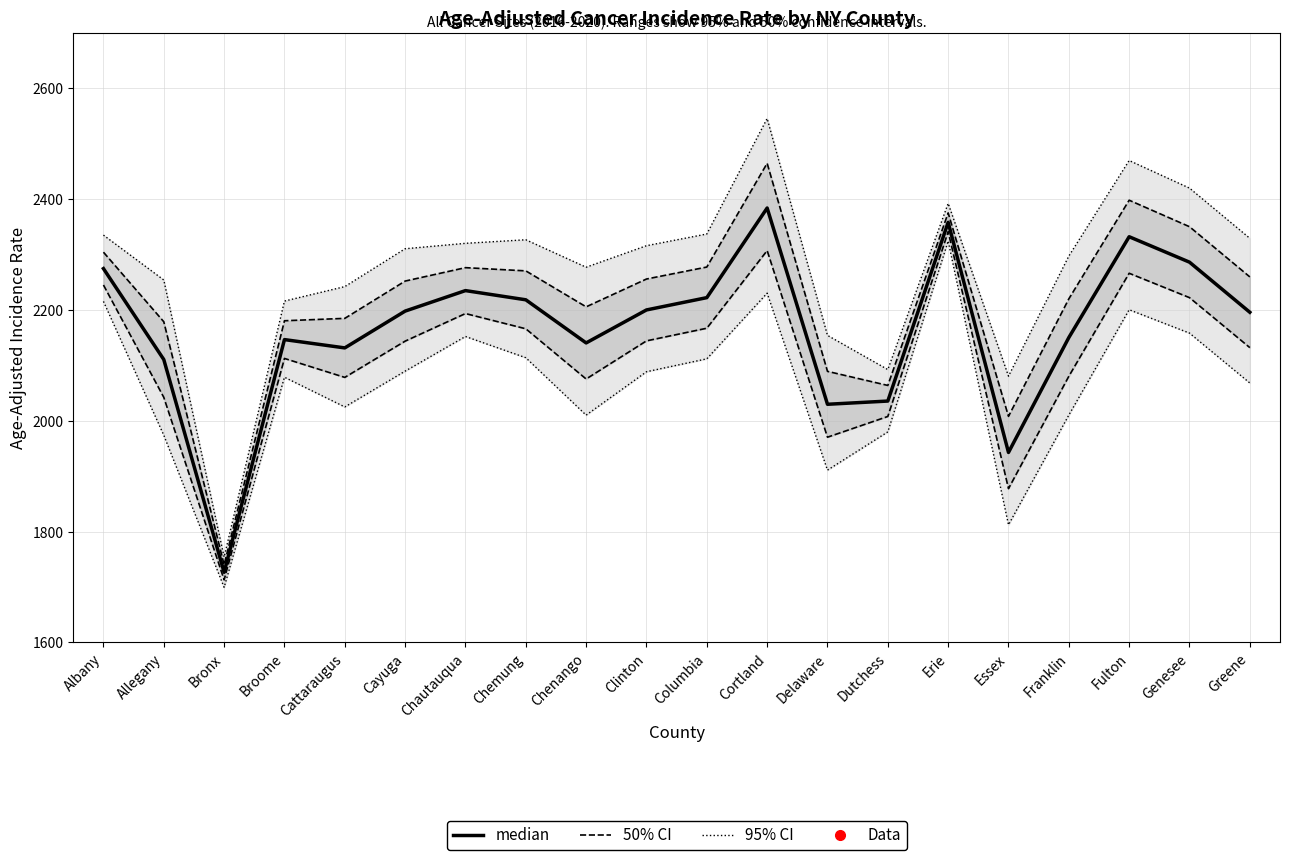

The value at Delaware is 2029.7. True or false?

True